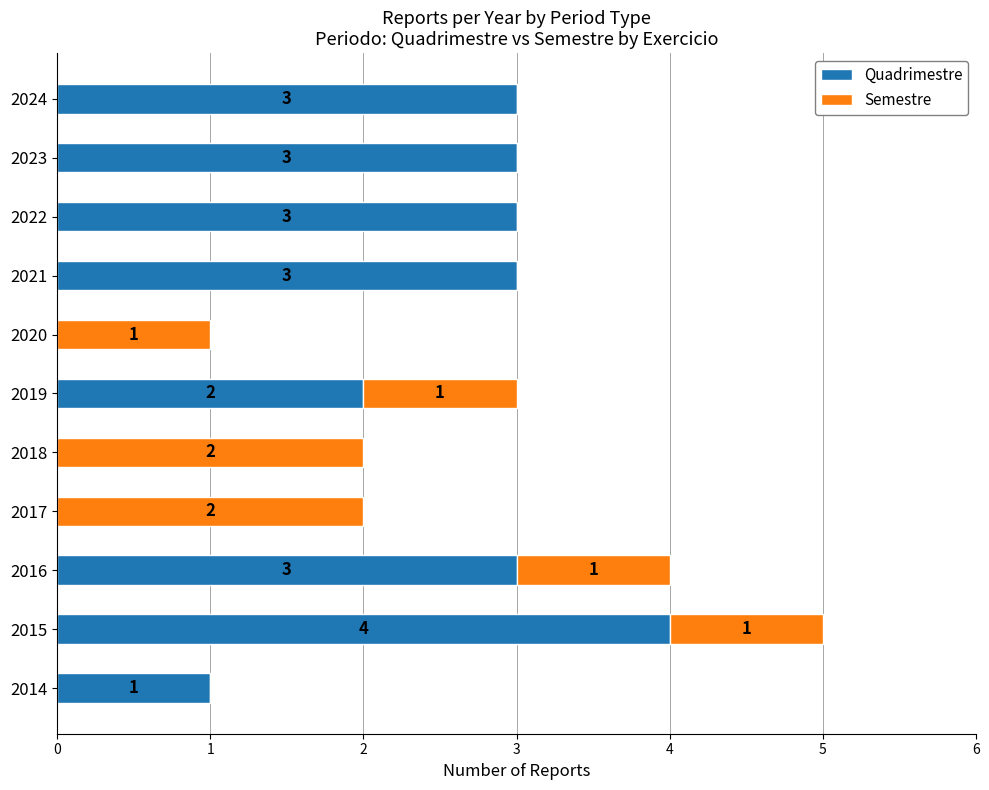

What is the total value across all series at 2021?

3